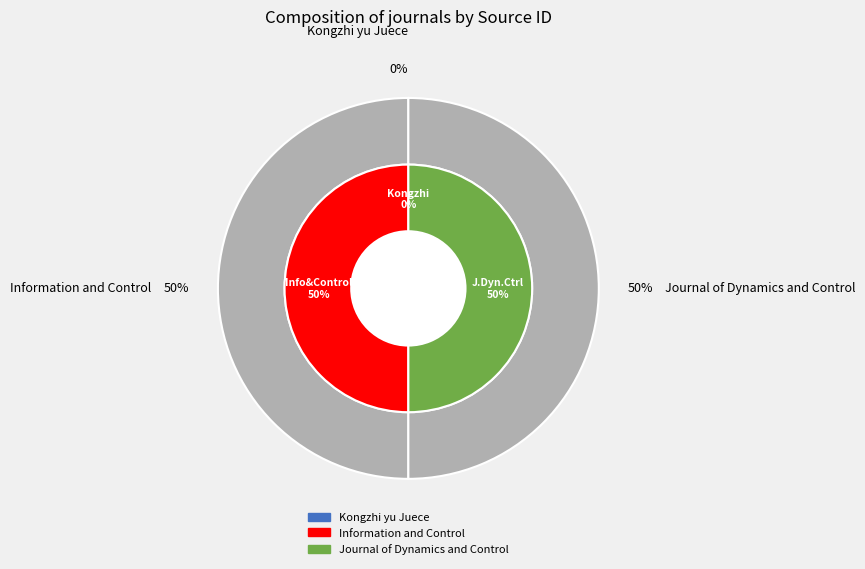

What portion of the pie excludes Journal of Dynamics and Control?

50.0%